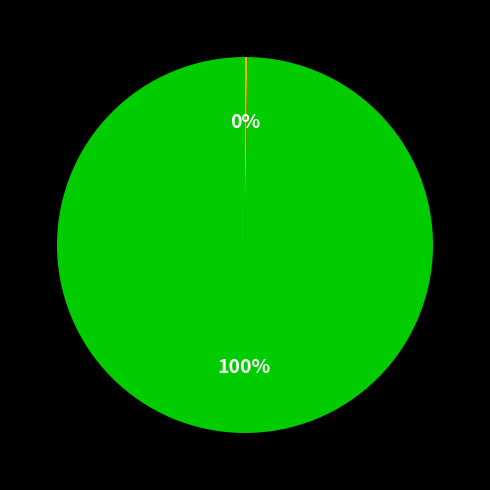

To the nearest percent, what is the average slice percentage?

50%